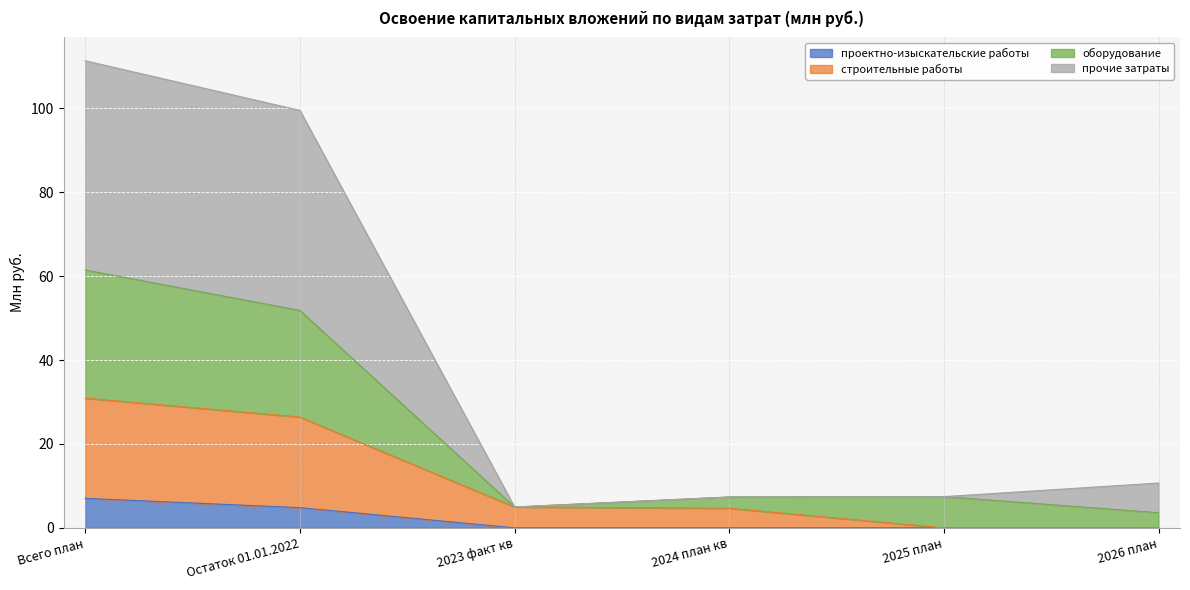

Reading left to right, list all the values displayed in this chart.

проектно-изыскательские работы: 7.0	4.8	0.0	0.0	0.0	0.0
строительные работы: 30.9	26.4	5.0	4.7	0.0	0.0
оборудование: 61.5	51.8	5.0	7.3	7.4	3.6
прочие затраты: 111.3	99.5	5.0	7.3	7.4	10.7